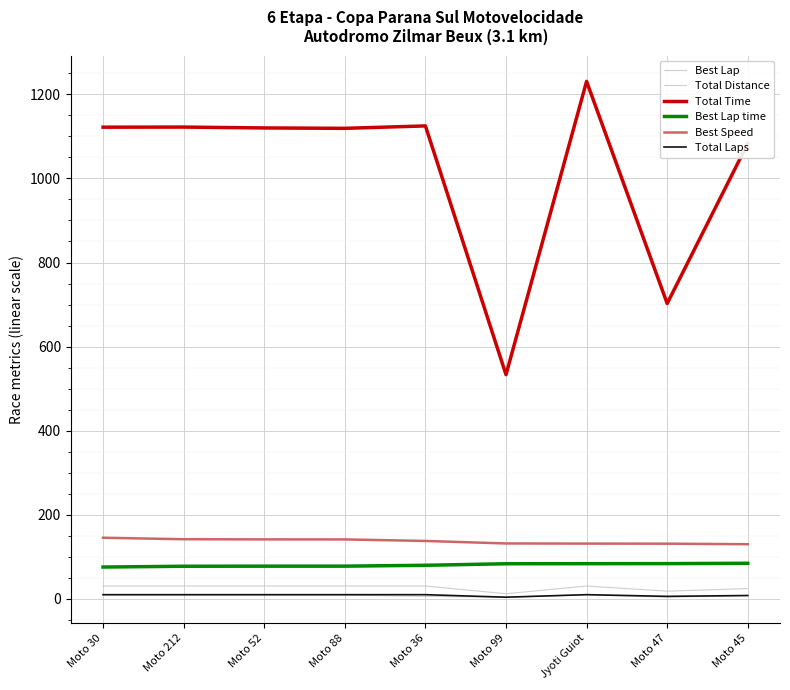

What is the label of the 5th point from the left?

Moto 36